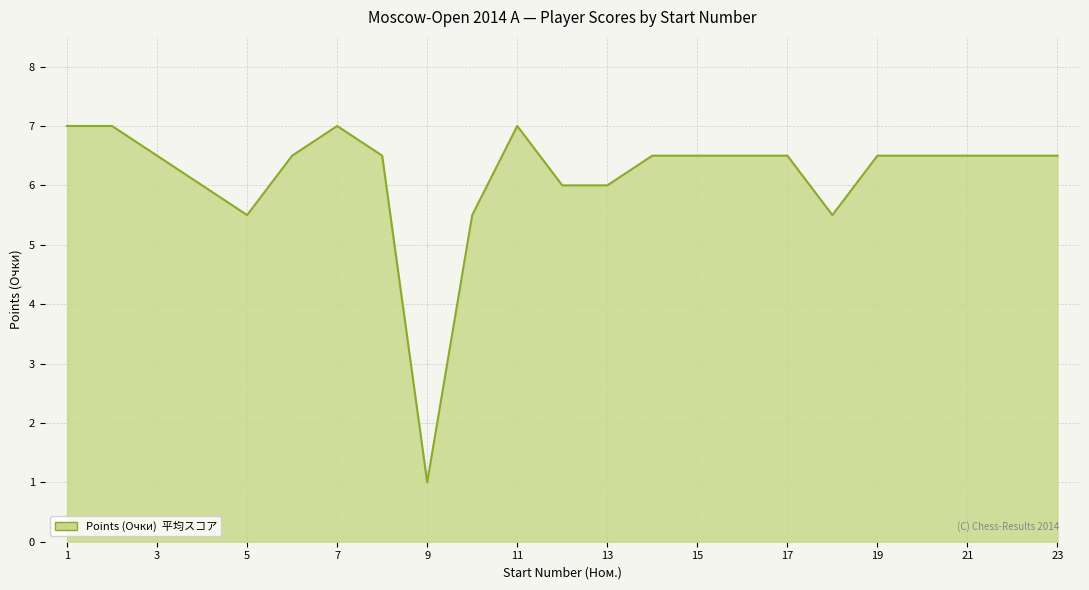

What is the smallest value displayed?

1.0